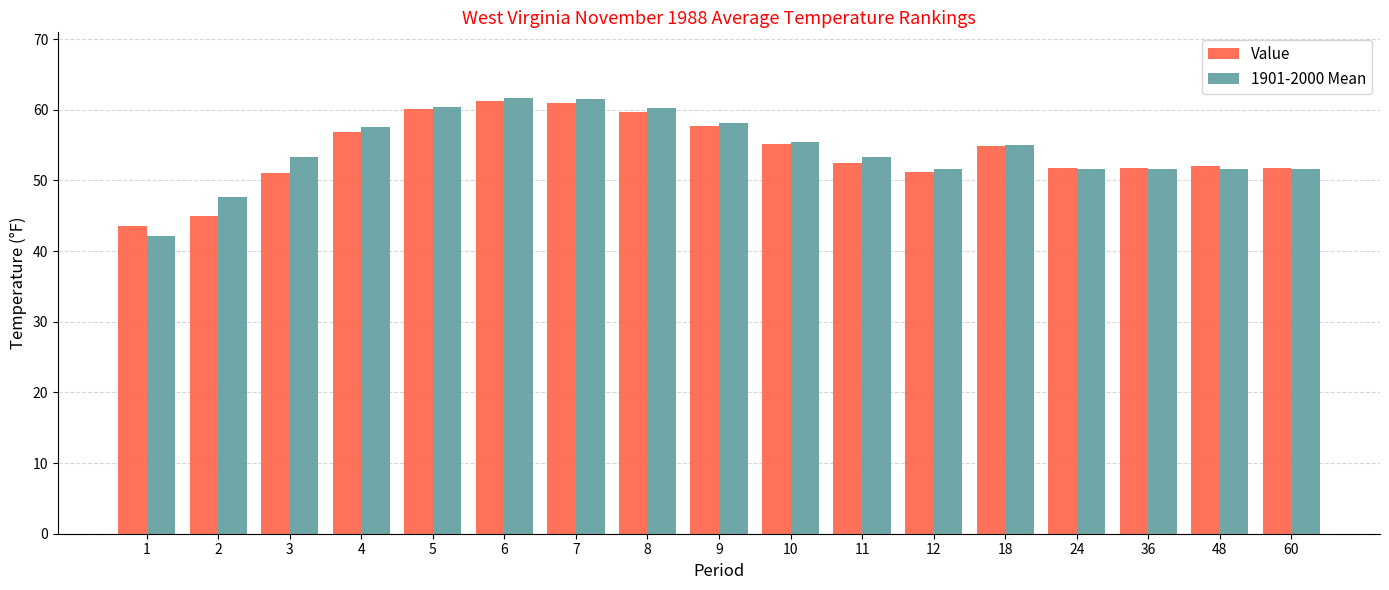

What value does the Value series have at 9?

57.7